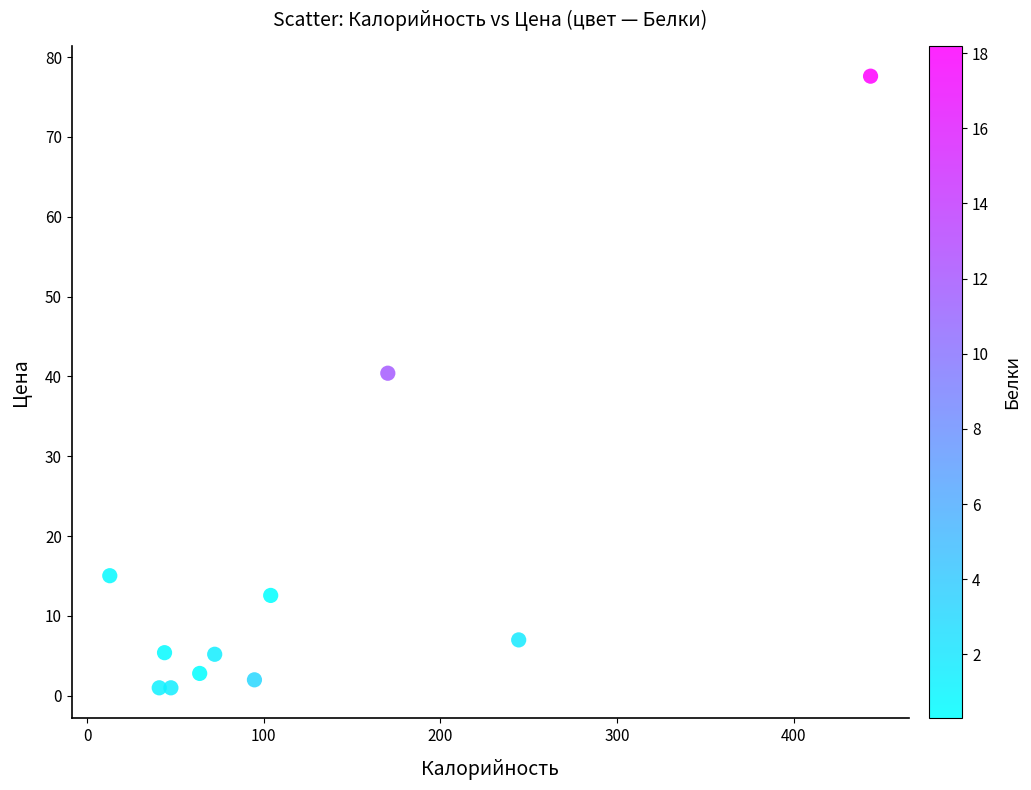

What is the average Y value?

15.5